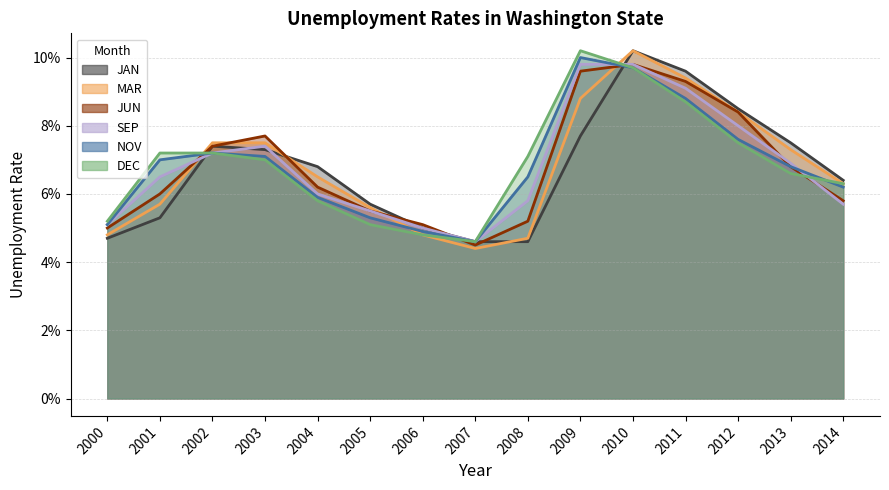

True or false: DEC has more than 1 points higher than both neighbors.

False